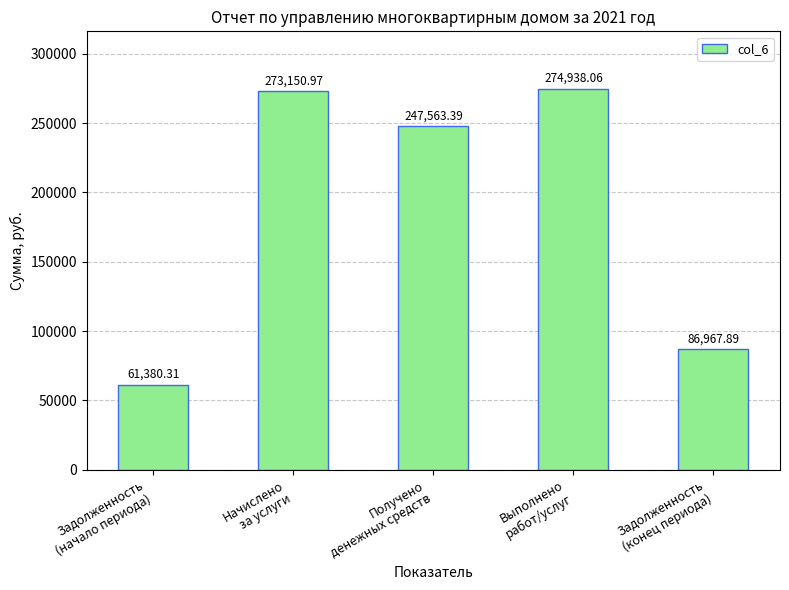

Which label corresponds to the smallest value in the chart?

Задолженность
(начало периода)